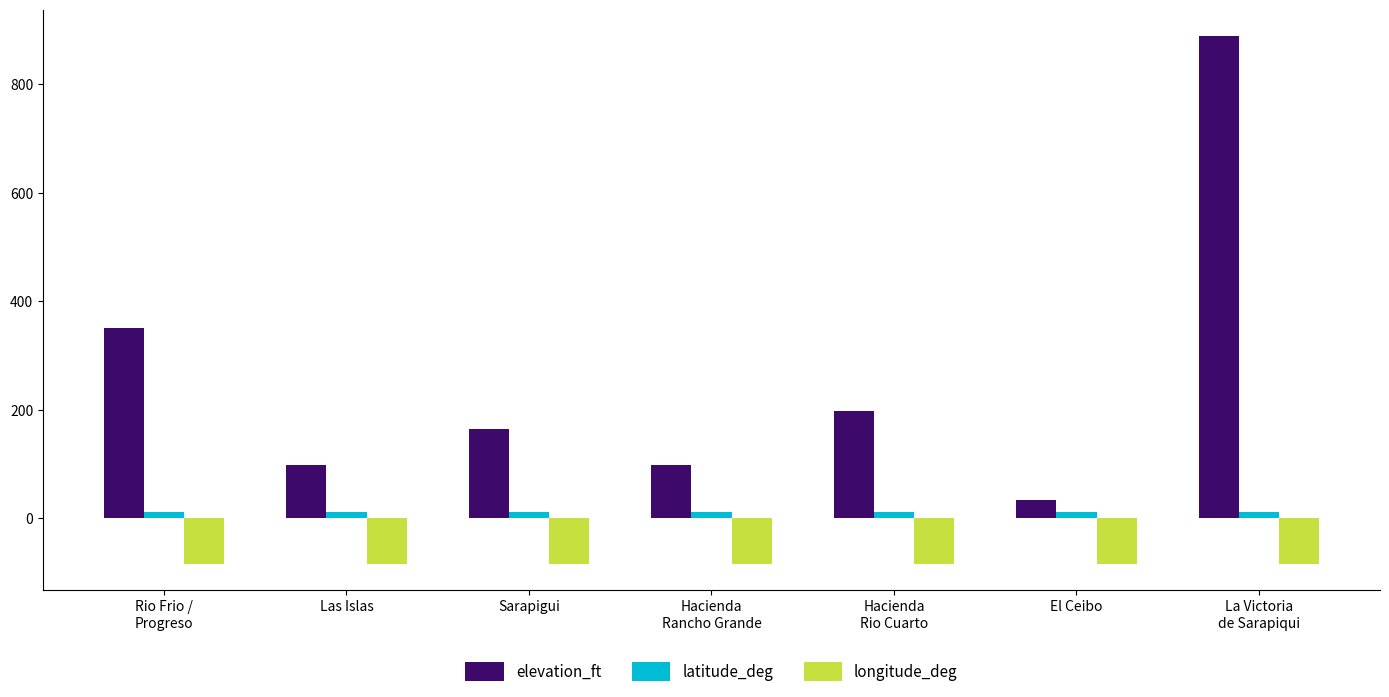

What position from the right is El Ceibo?

2